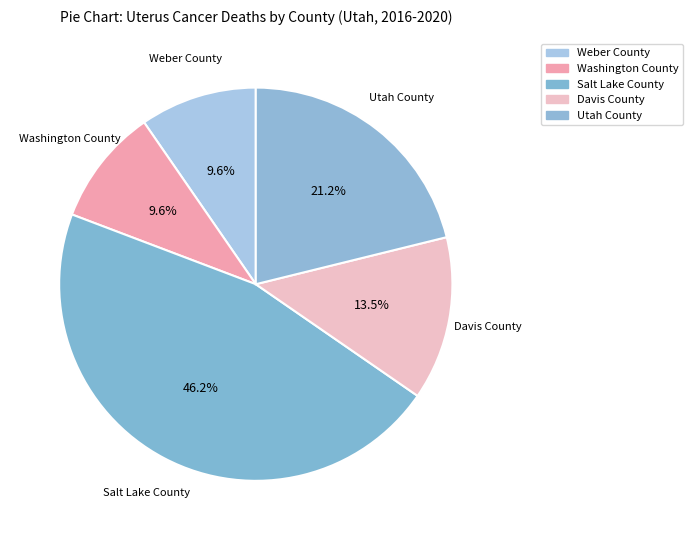

To the nearest percent, what is the average slice percentage?

20%